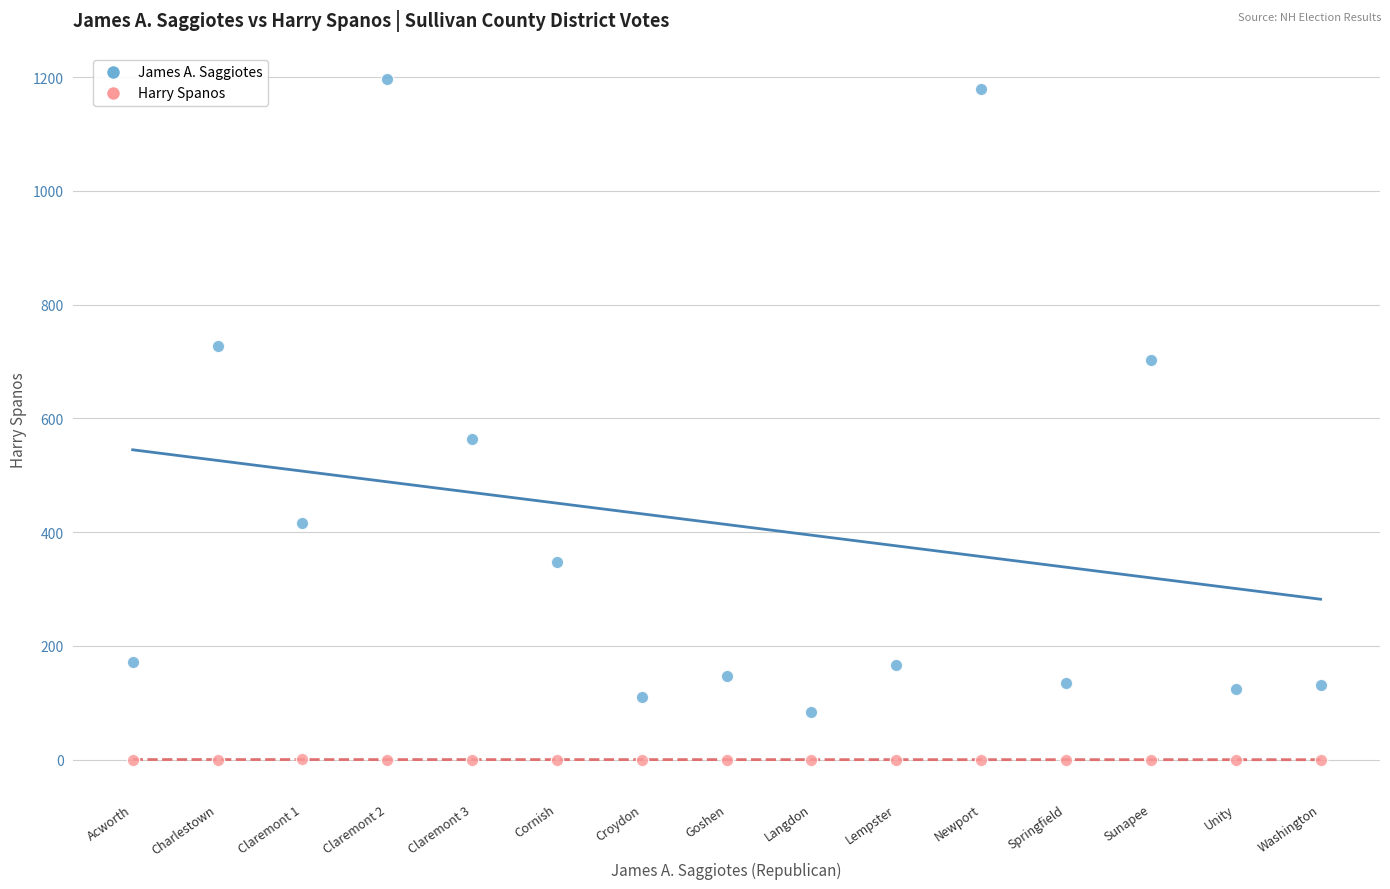

Across all series, what Y value is closest to 598?

564